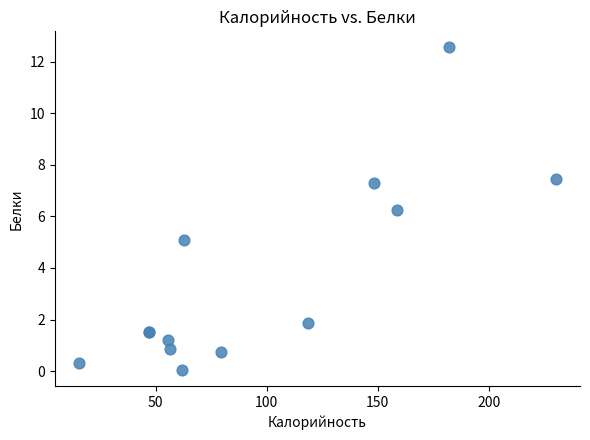

What Y value in the scatter plot is closest to 6?

6.2